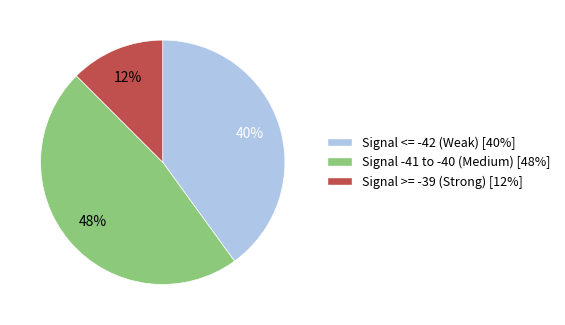

What percentage is the Signal -41 to -40 (Medium) [48%] slice, to the nearest percent?

48%